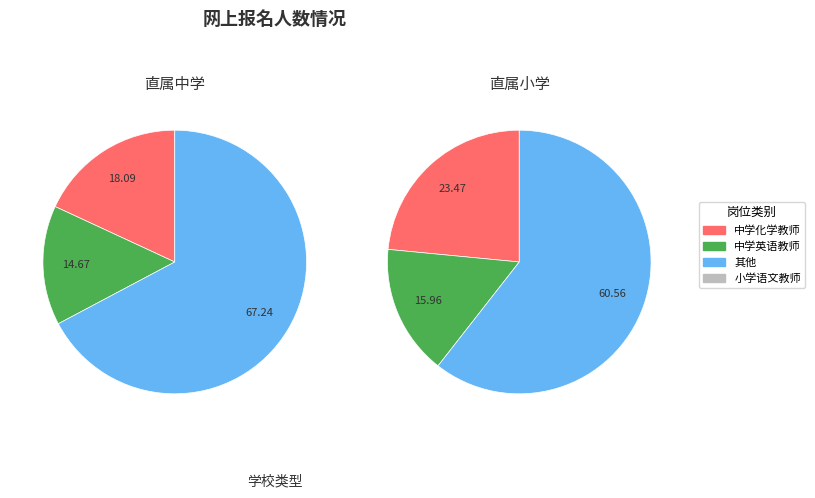

Combined, do 中学英语教师 and 中学体育教师 account for over 50%?

No